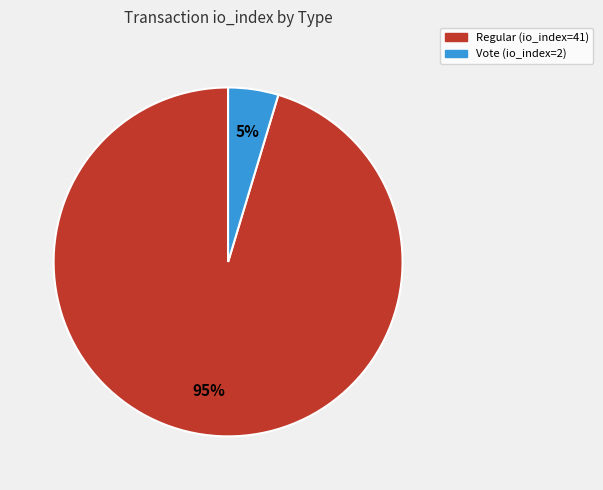

To the nearest percent, what is the average slice percentage?

50%